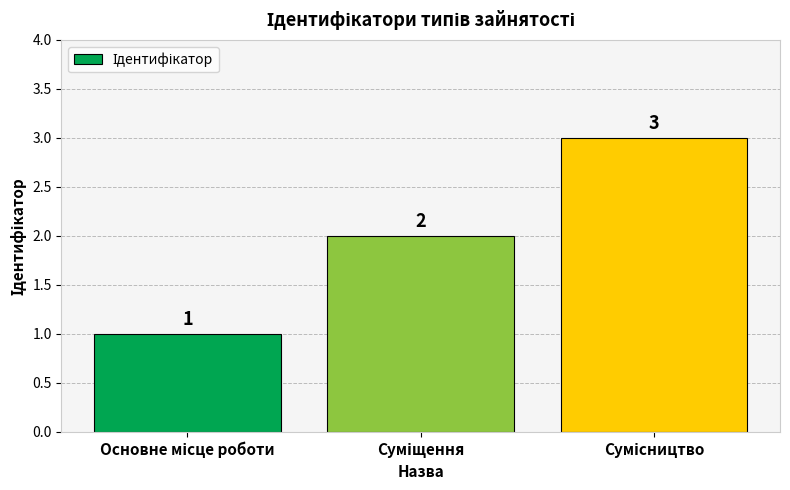

How many values are between 1 and 3?

3